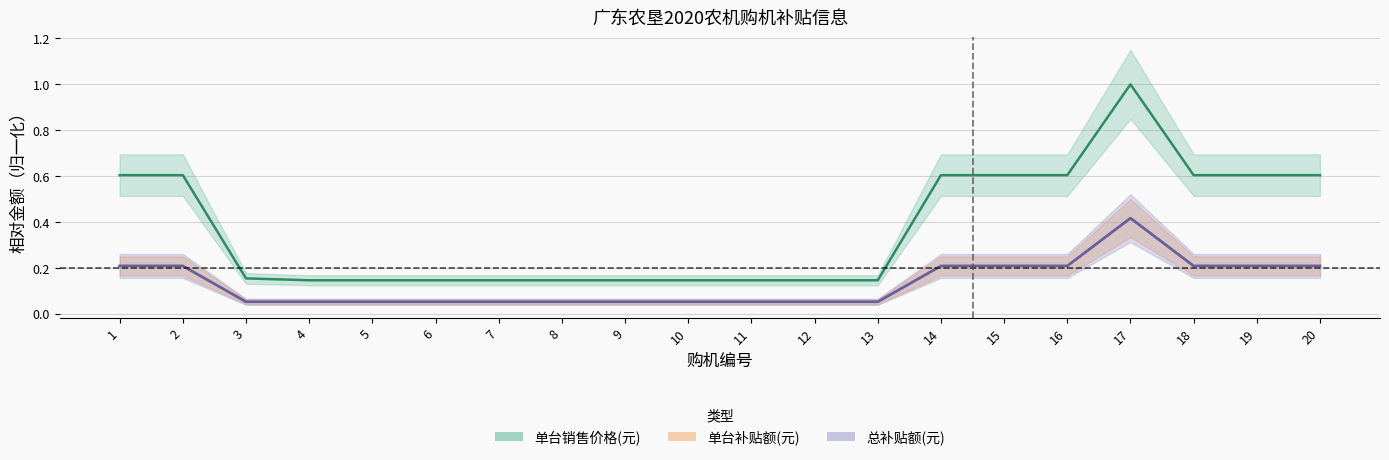

True or false: 单台补贴额(元) has a value of 0.0 at 5.

False